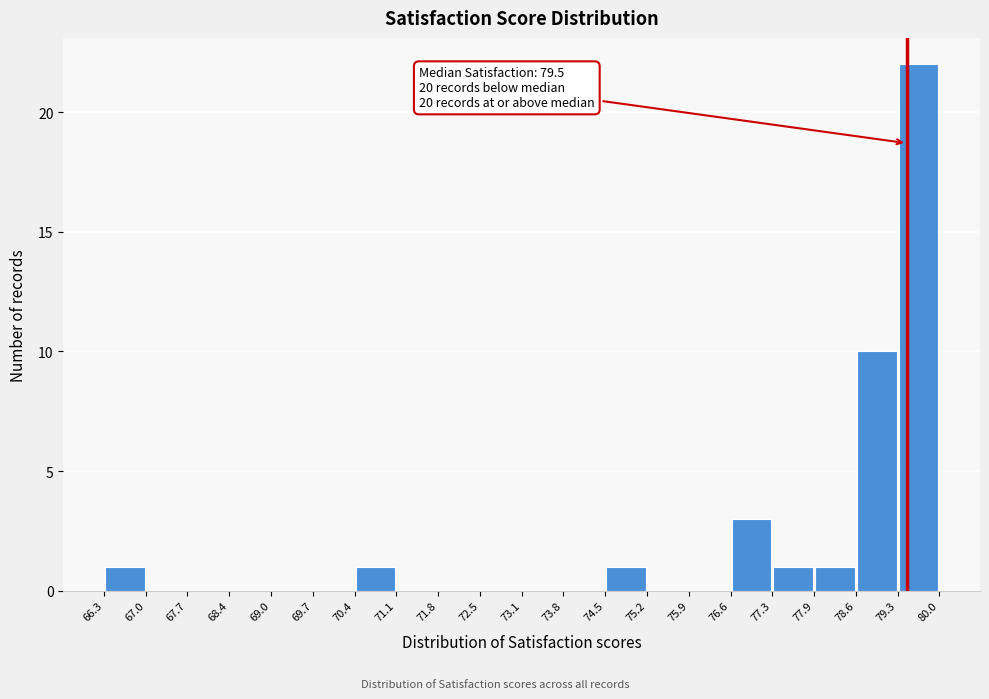

Over which range of the x-axis is the bar tallest?

79.3 to 80.0